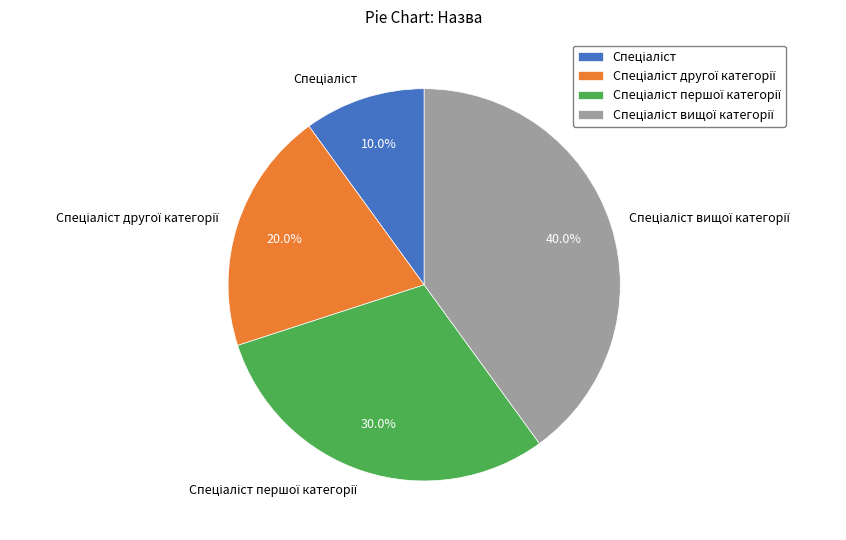

Is there any slice that represents more than half of the pie?

No